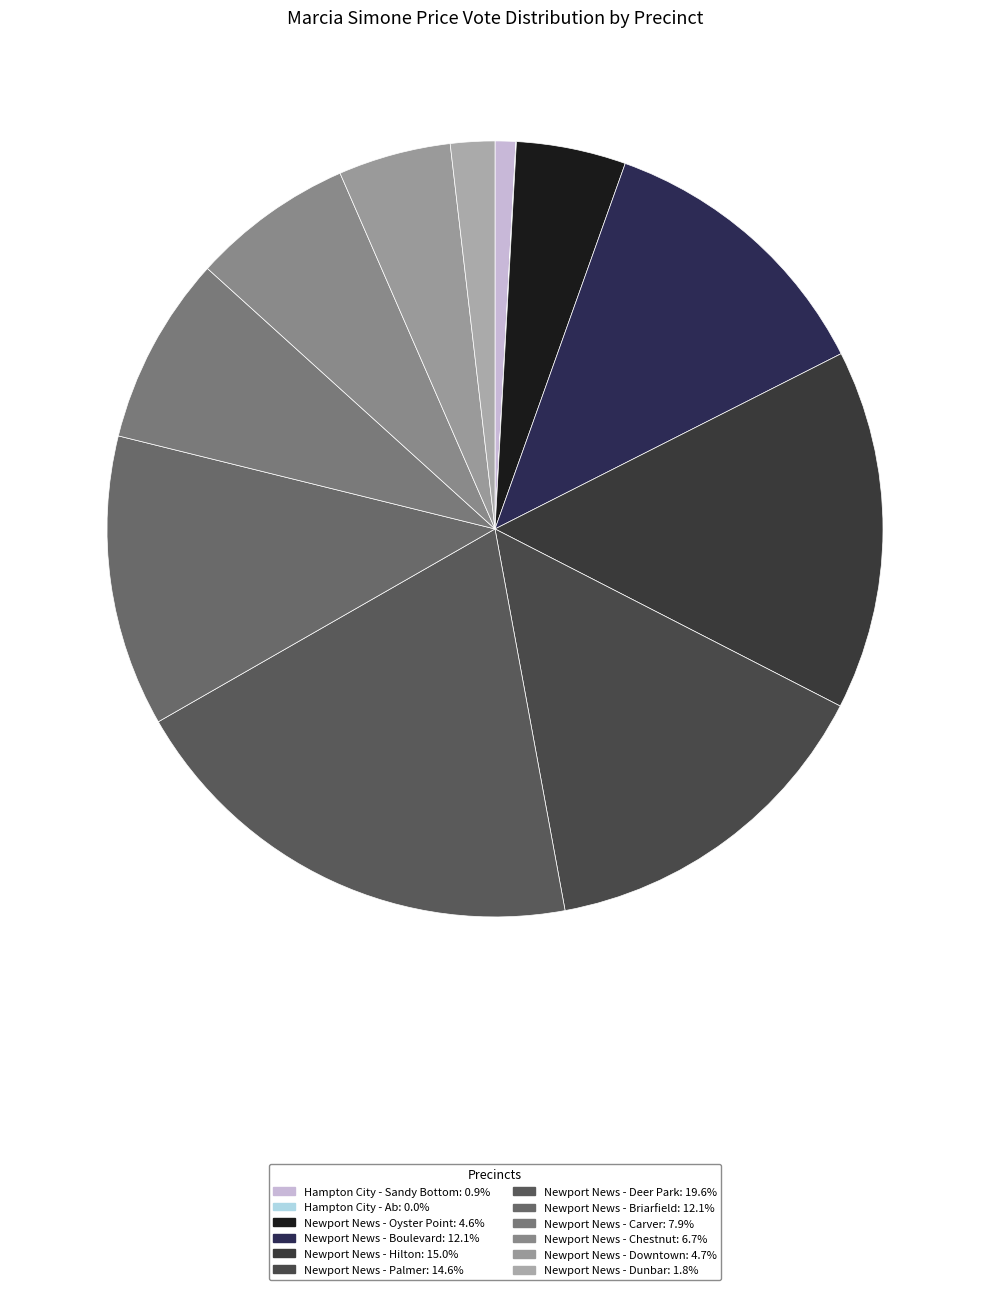

Is there any slice that represents more than half of the pie?

No